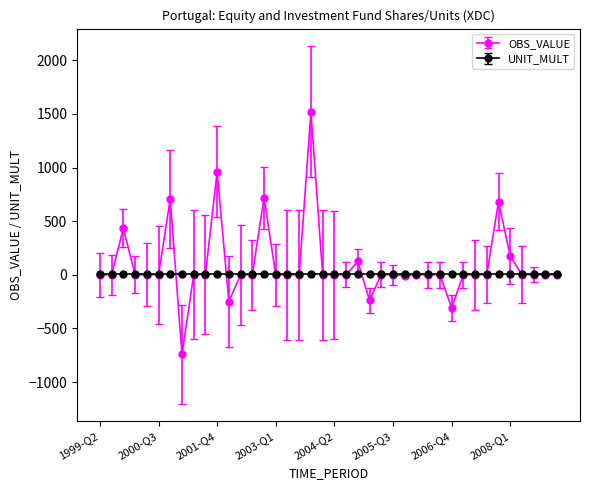

Which series has the largest range (max minus min)?

OBS_VALUE